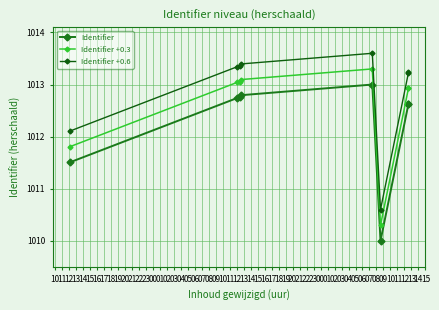

Where does the Identifier +0.3 series first go above 1013?

11